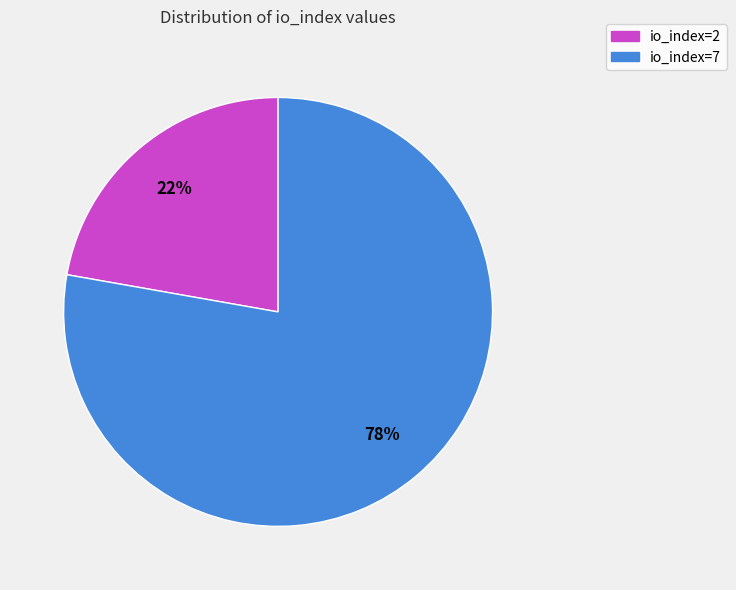

How many segments does this pie chart have?

2